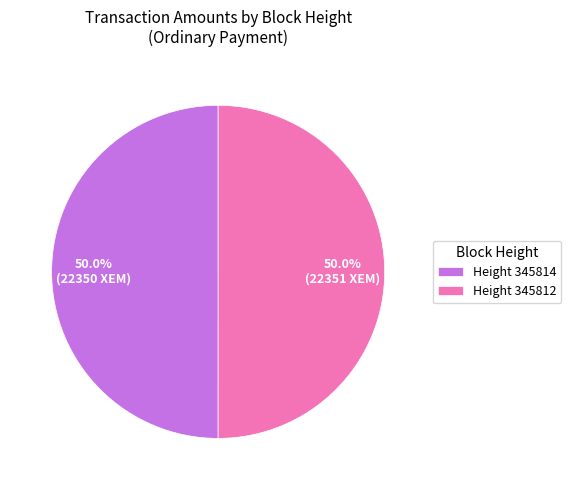

Do Height 345814 and Height 345812 together represent more than half of the pie?

Yes